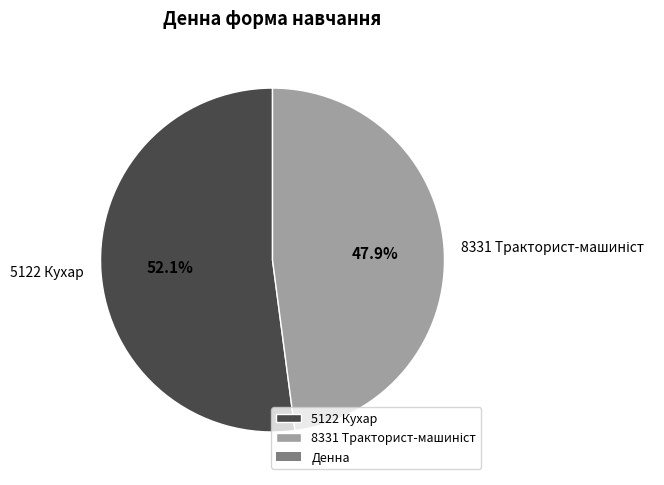

Is it true that 5122 Кухар is 57% of the pie?

False